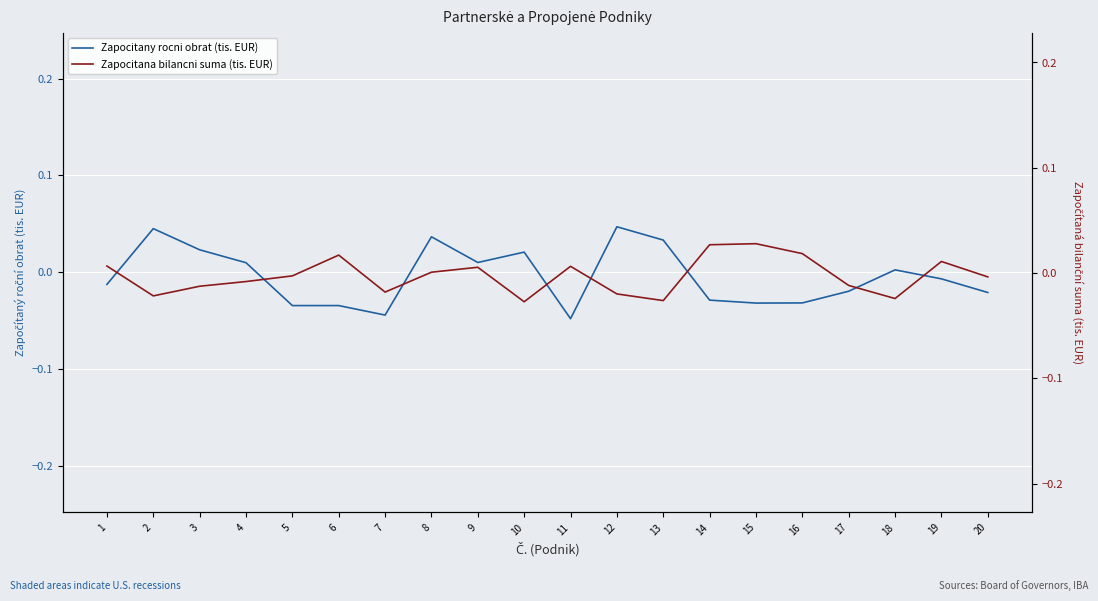

Is it true that Zapocitany rocni obrat (tis. EUR) equals -0.0 at 6?

False